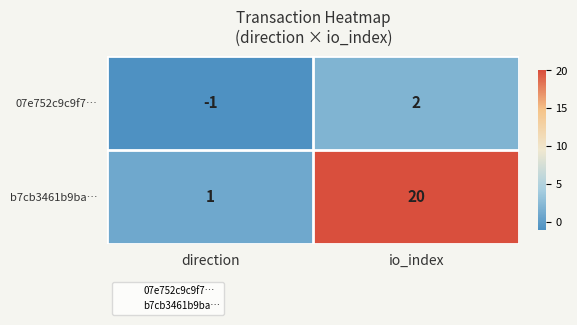

What is the difference between the maximum and minimum values in the b7cb3461b9ba… series?

19